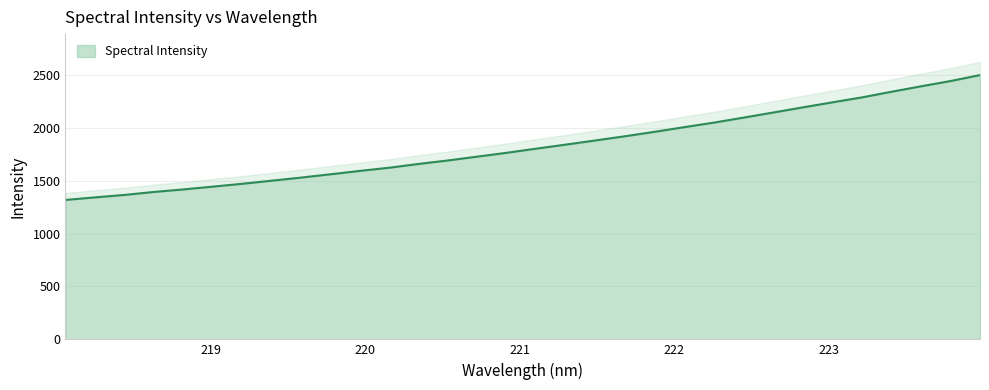

What is the label of the 4th point from the right?

223.408